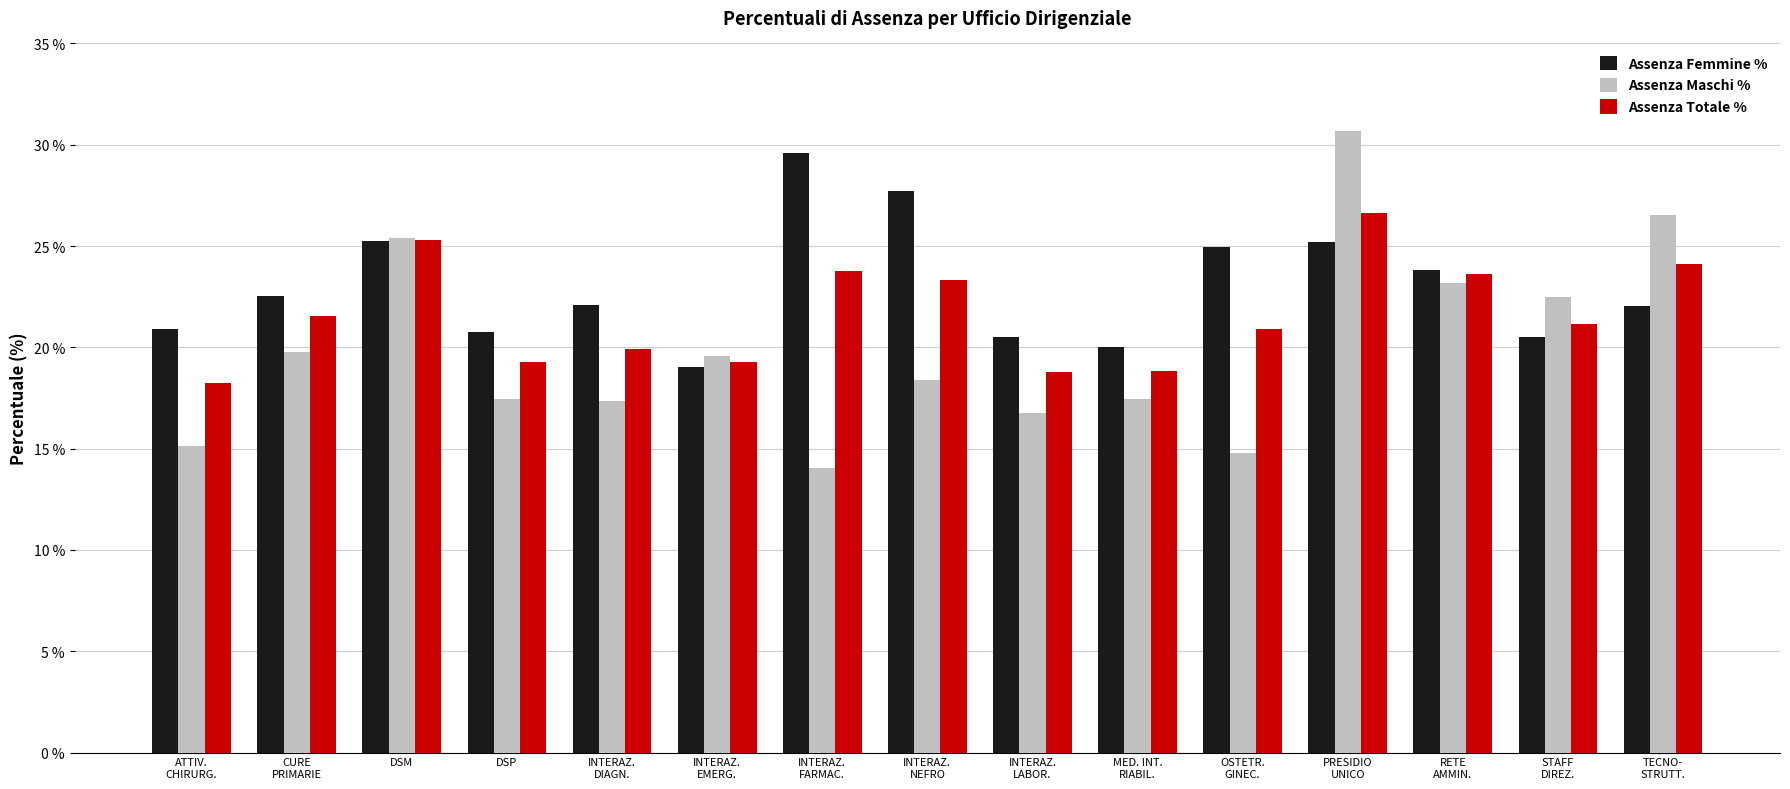

Where is Assenza Totale % nearest to the value 22?

CURE
PRIMARIE